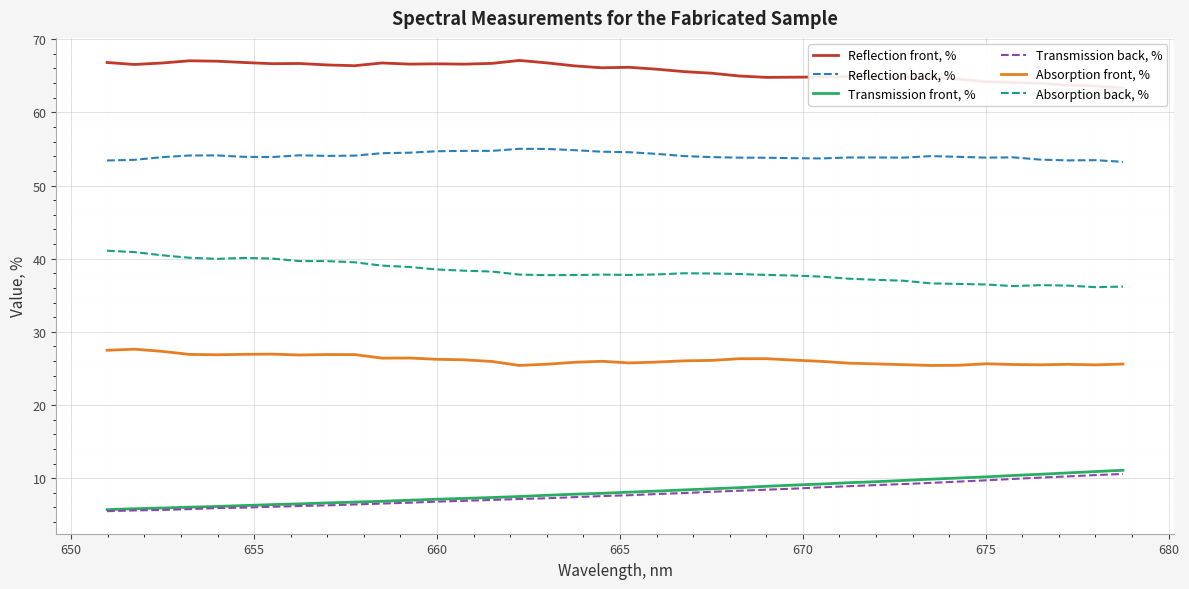

True or false: Reflection back, % and Transmission front, % intersect in this chart.

False